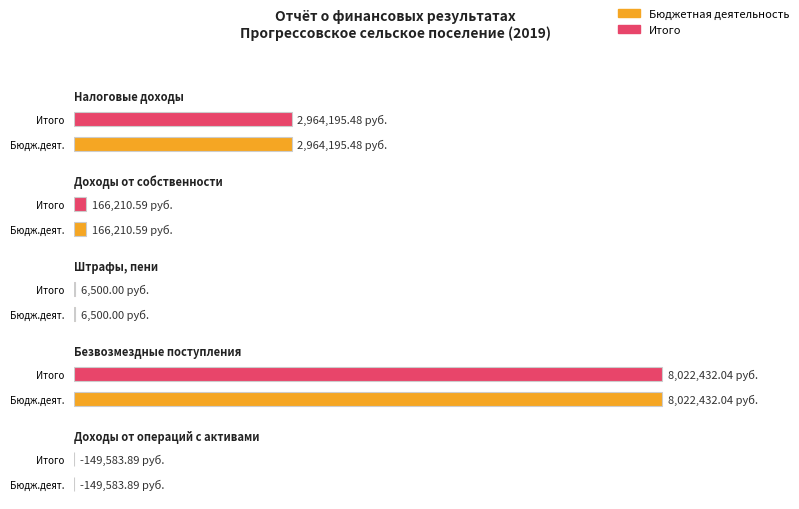

Reading right to left, extract all data points from this chart.

Бюджетная деятельность: -149583.9	8022432.0	6500.0	166210.6	2964195.5
Итого: -149583.9	8022432.0	6500.0	166210.6	2964195.5